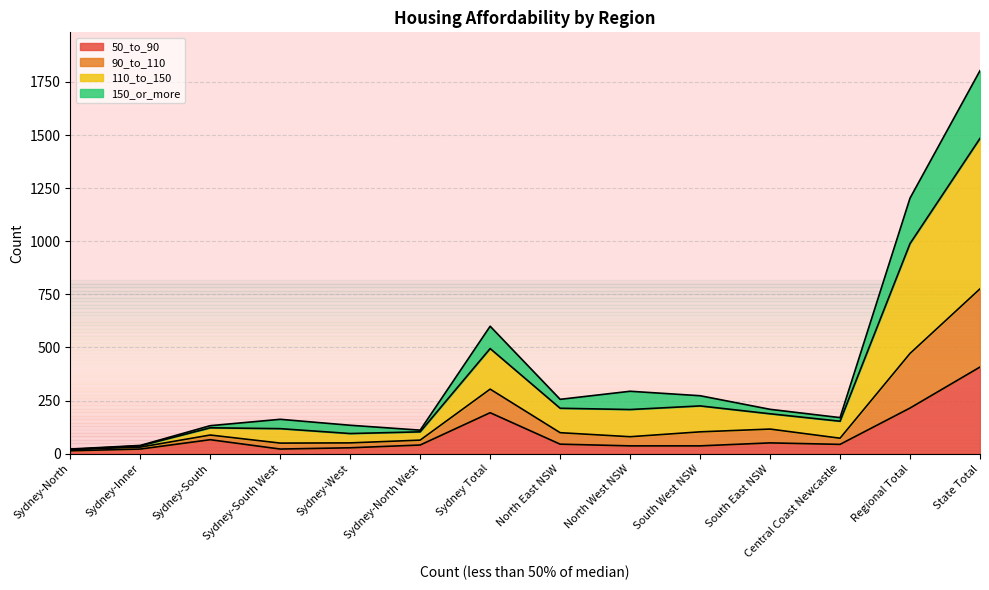

Which series has the widest spread of values?

110_to_150